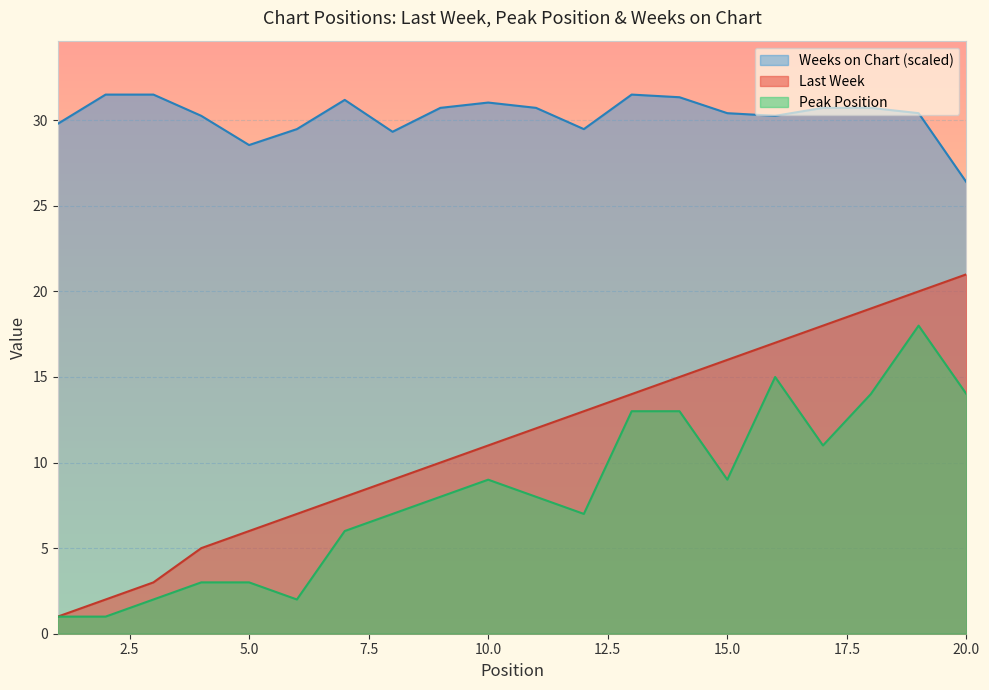

At which category is the sum across all series the highest?

19